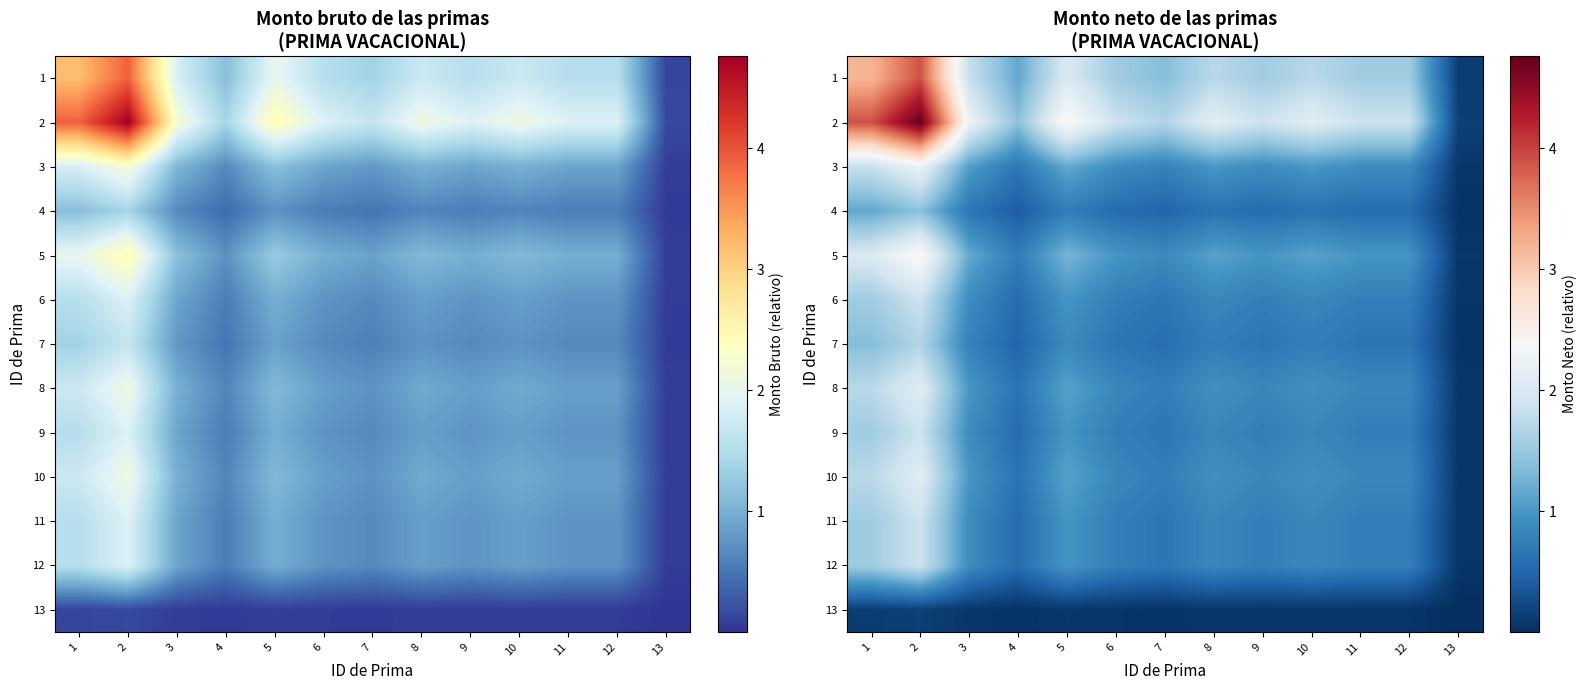

Rank the categories by 4 value from highest to lowest.

2, 1, 5, 3, 8, 10, 6, 9, 11, 12, 7, 4, 13